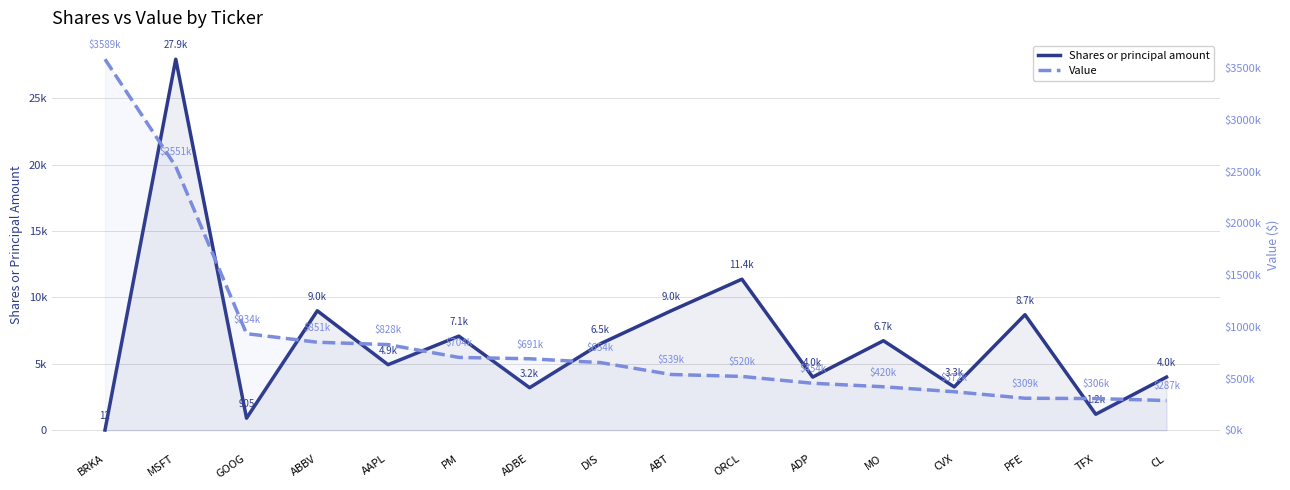

At which label does Value reach its peak?

BRKA